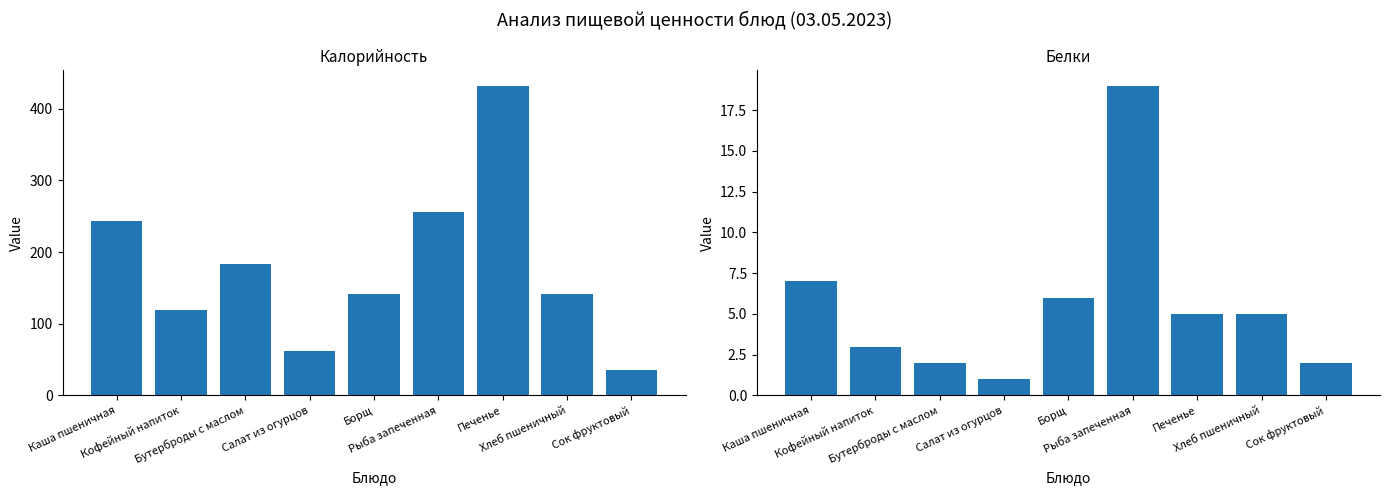

Which label corresponds to the smallest value in the chart?

Салат из огурцов